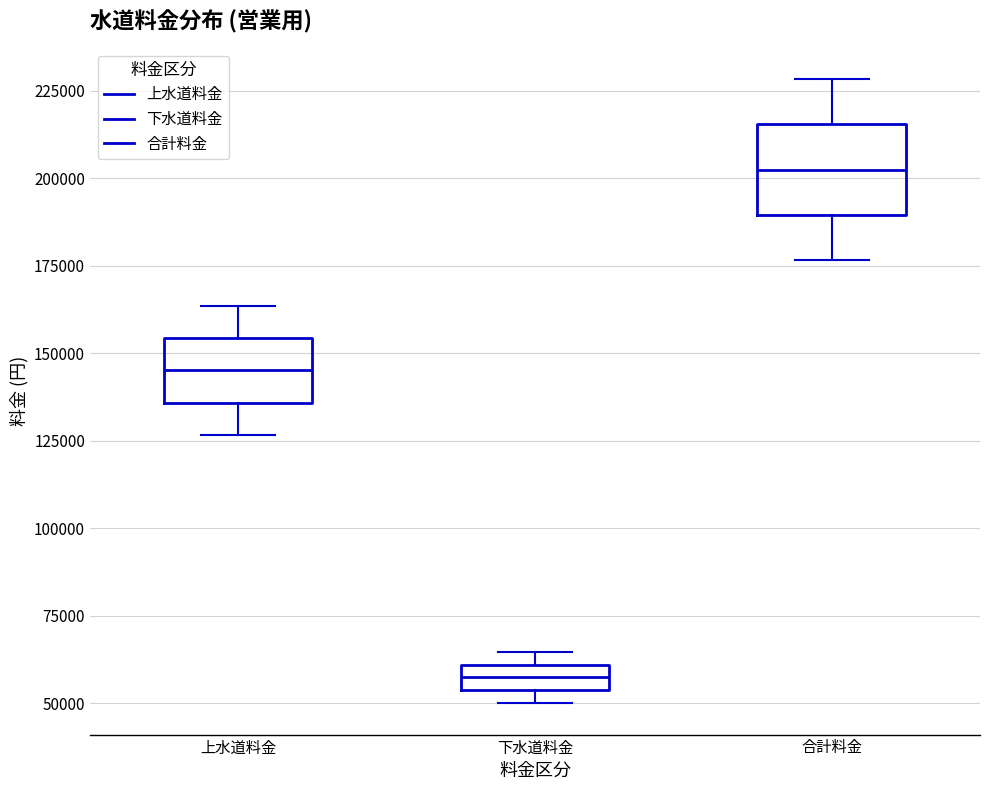

Which box is the tallest, from its lower edge to its upper edge?

合計料金